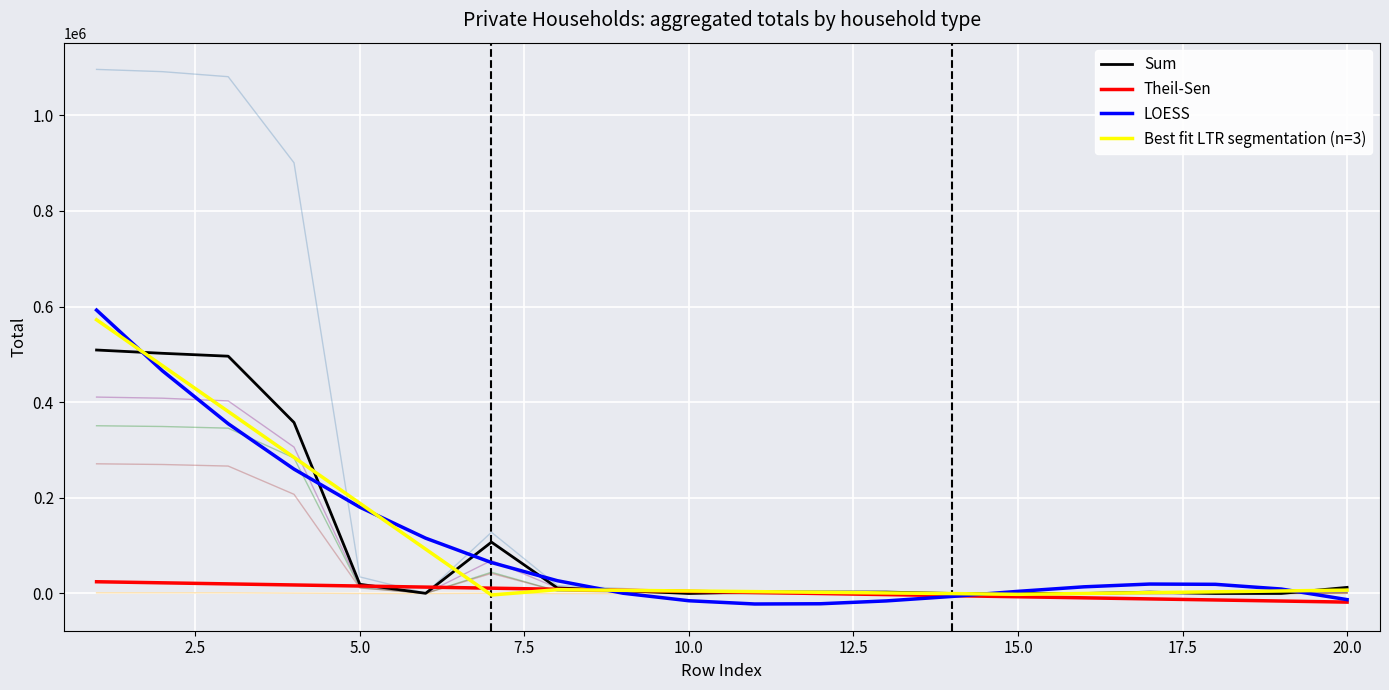

Is this an area chart (filled region under the line)?

No